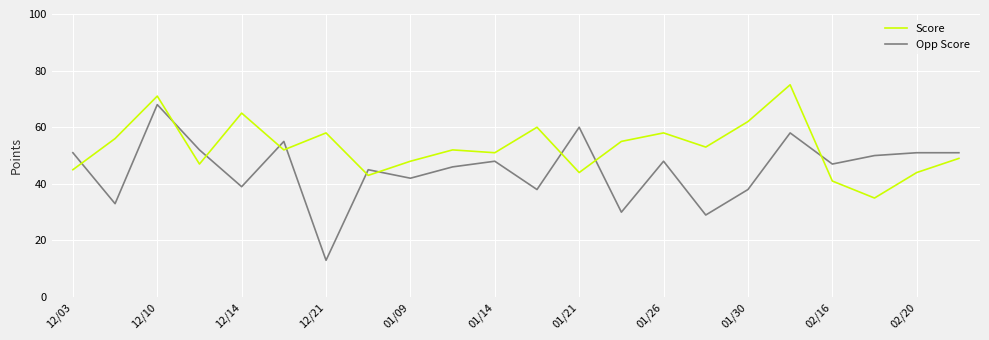

Which series has the widest spread of values?

Opp Score